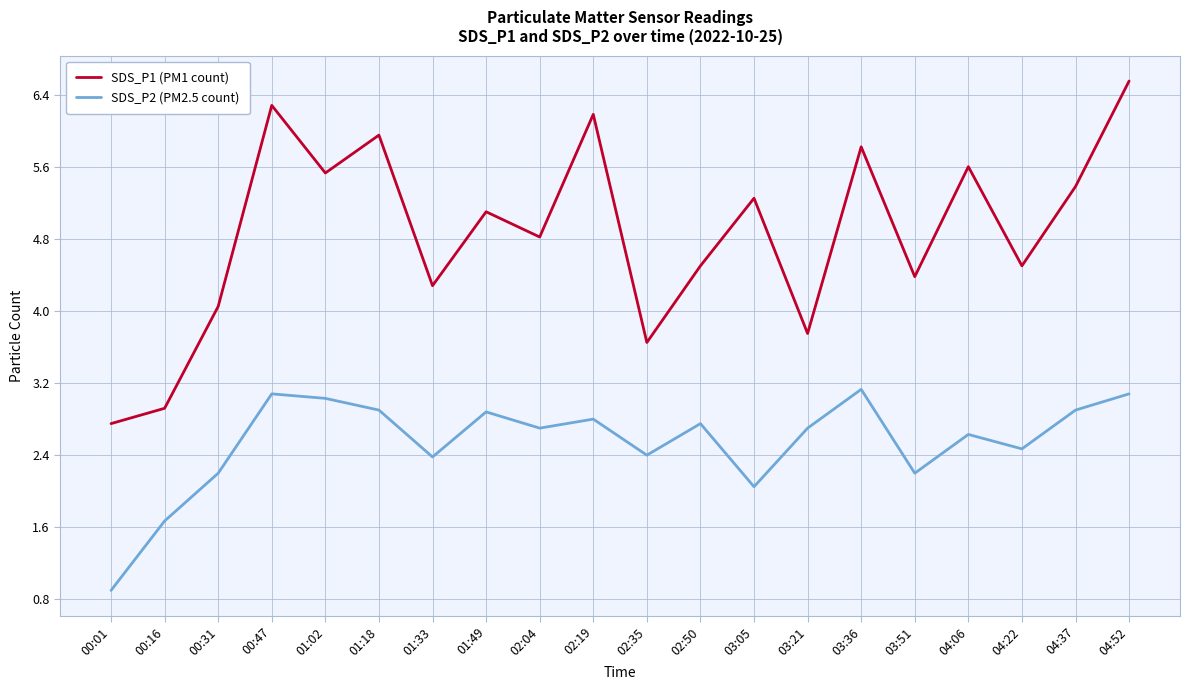

What position from the right is 00:01?

20